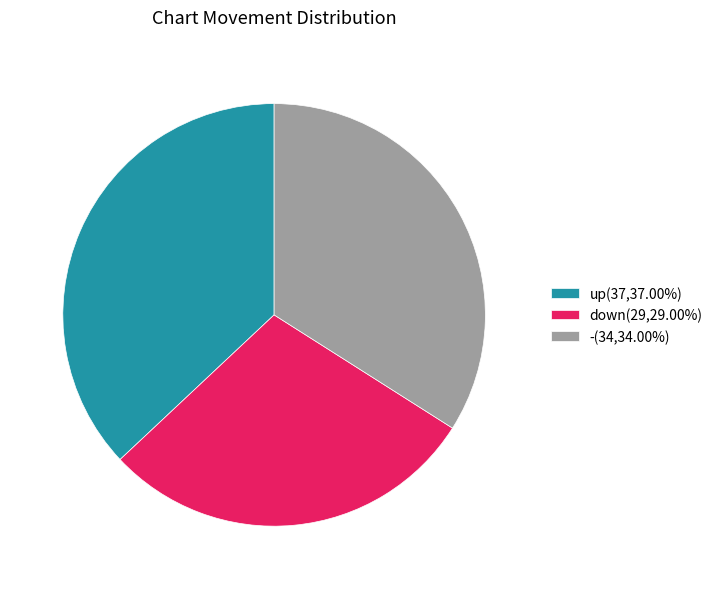

Is the sum of up(37,37.00%) and down(29,29.00%) greater than half?

Yes